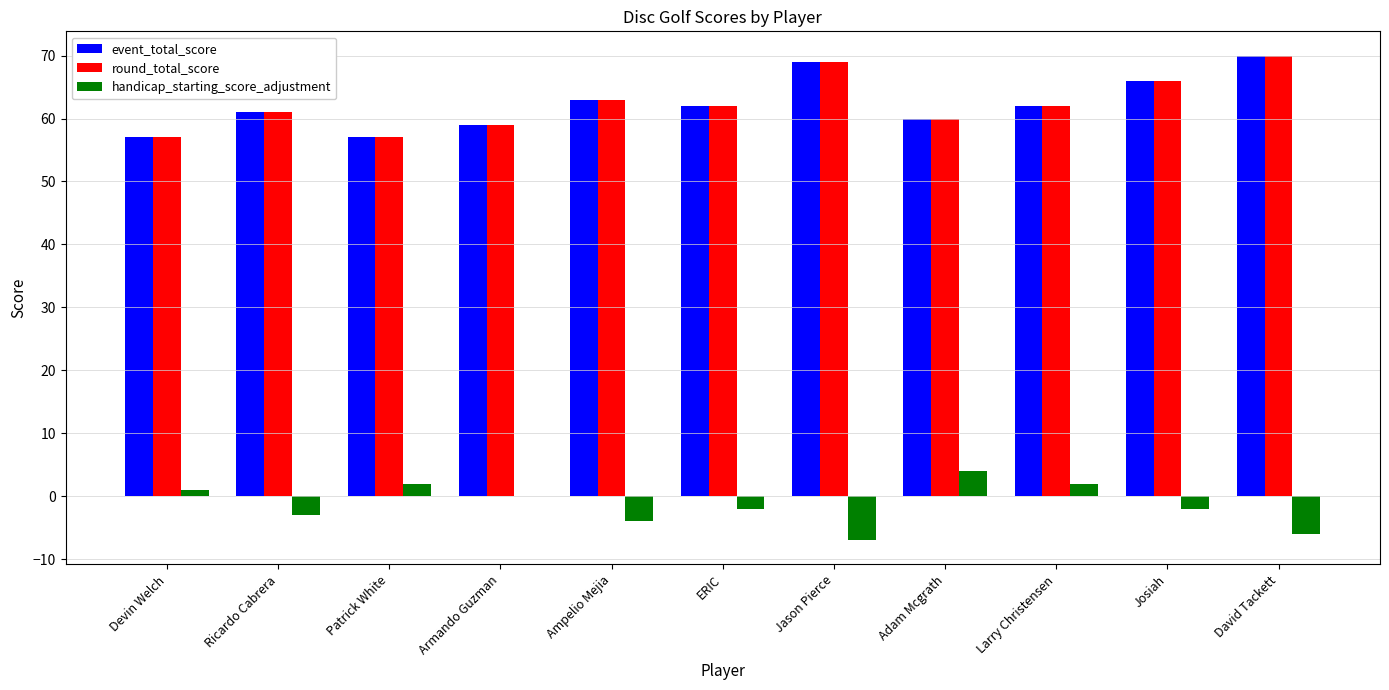

What is the total value across all series at David Tackett?

134